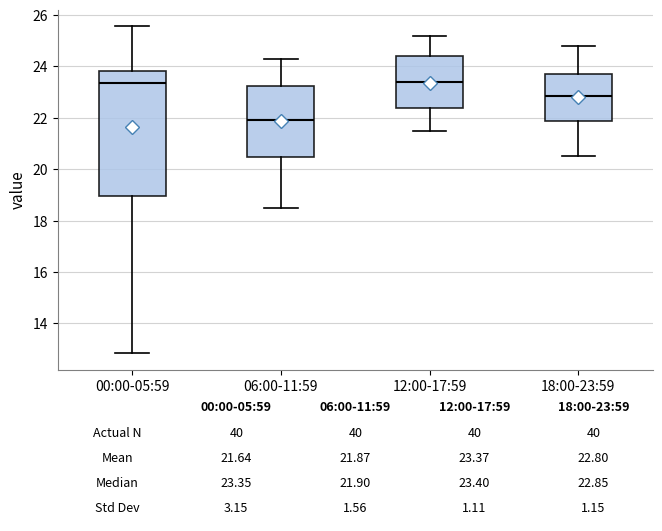

Which box's median line is the lowest?

06:00-11:59